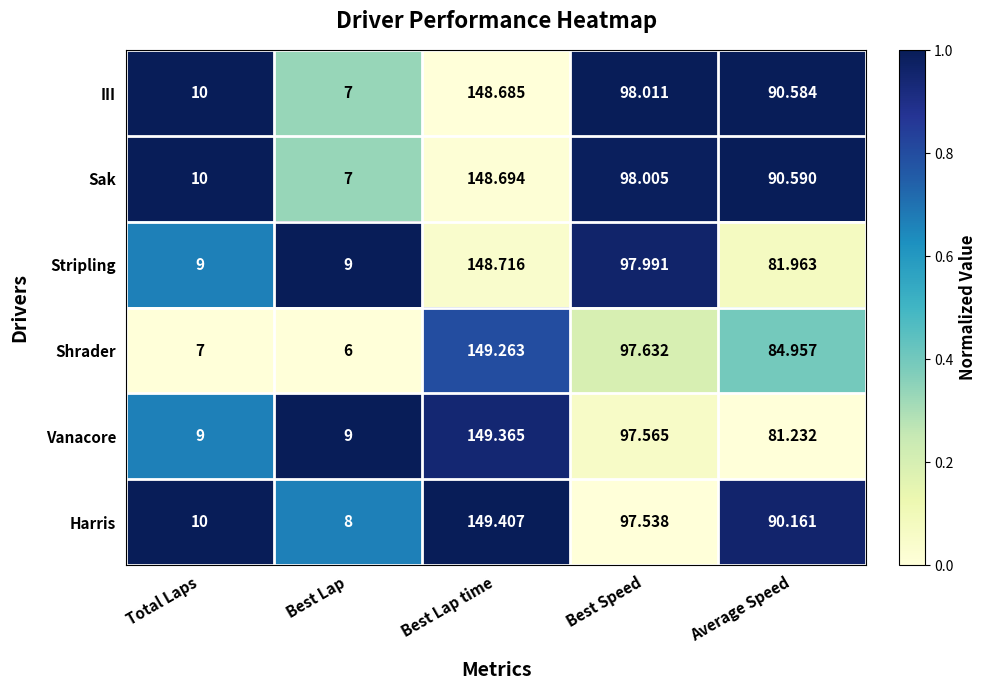

Where is Shrader nearest to the value 77?

Average Speed